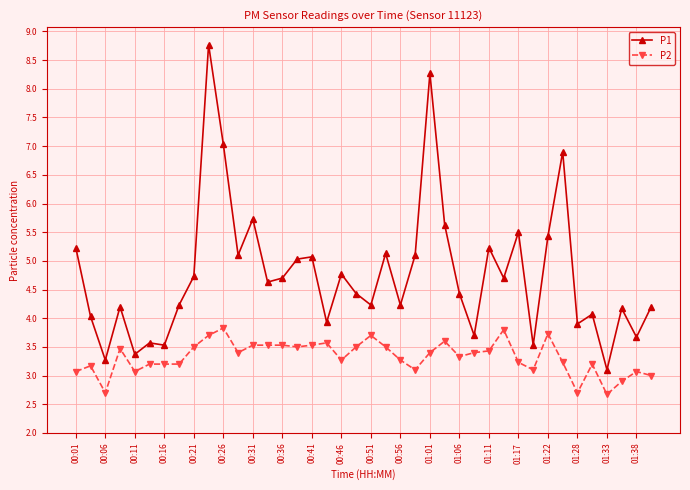

Which series has the widest spread of values?

P1